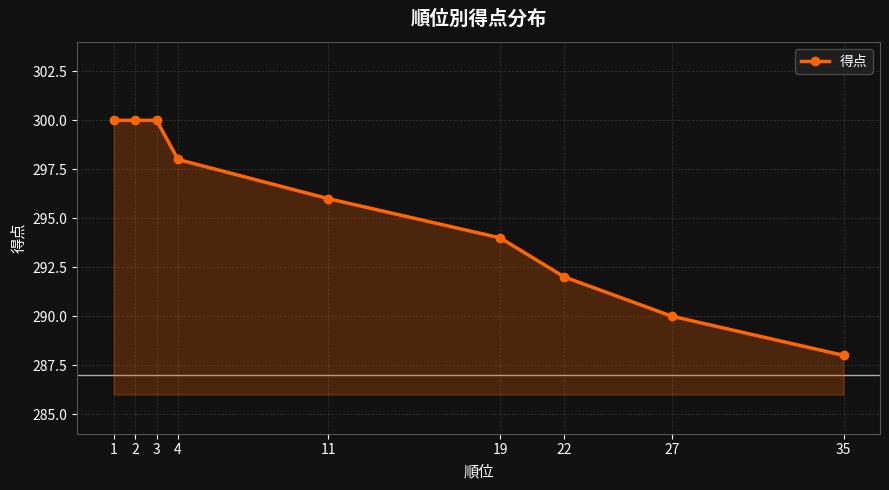

Which has a higher value, 11 or 35?

11